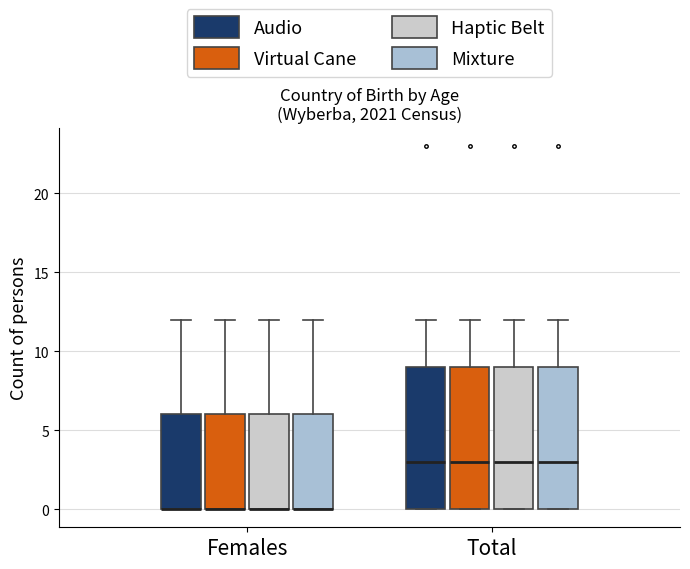

Reading left to right, read every box against the y-axis: the position of its median line, the range the box covers, and the ends of its whiskers. The values are not printed on the chart, so give them approximately, as read against the axis.

Females (Audio): median 0 (drawn on the box's lower edge), box 0 to 6, whiskers 0 to 12
Females (Virtual Cane): median 0 (drawn on the box's lower edge), box 0 to 6, whiskers 0 to 12
Females (Haptic Belt): median 0 (drawn on the box's lower edge), box 0 to 6, whiskers 0 to 12
Females (Mixture): median 0 (drawn on the box's lower edge), box 0 to 6, whiskers 0 to 12
Total (Audio): median 3, box 0 to 9, whiskers 0 to 12
Total (Virtual Cane): median 3, box 0 to 9, whiskers 0 to 12
Total (Haptic Belt): median 3, box 0 to 9, whiskers 0 to 12
Total (Mixture): median 3, box 0 to 9, whiskers 0 to 12